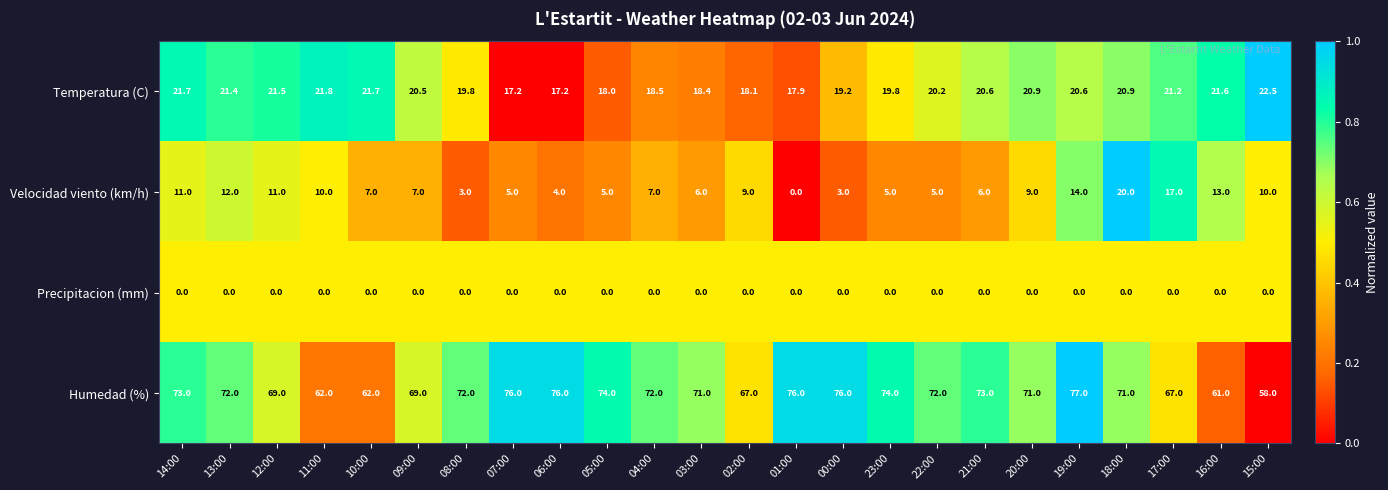

What is the total value across all series at 02:00?

94.1